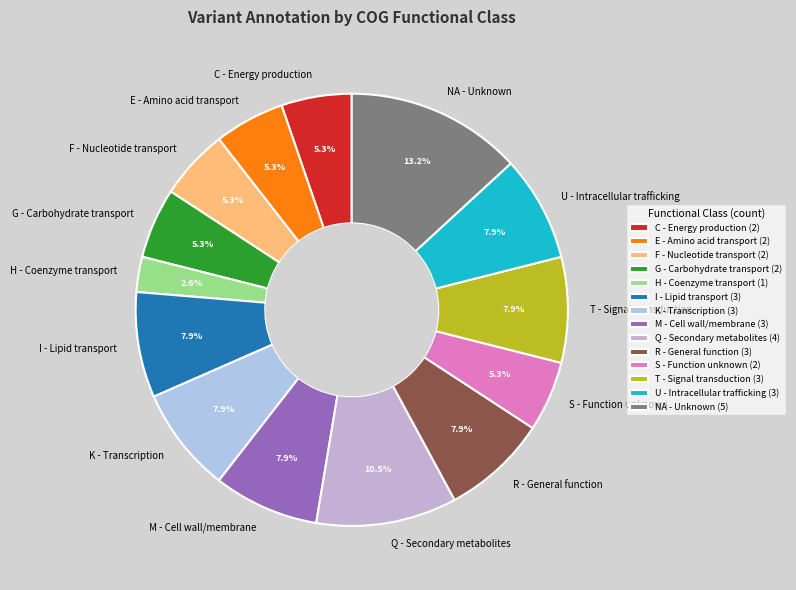

Does any single category account for the majority?

No